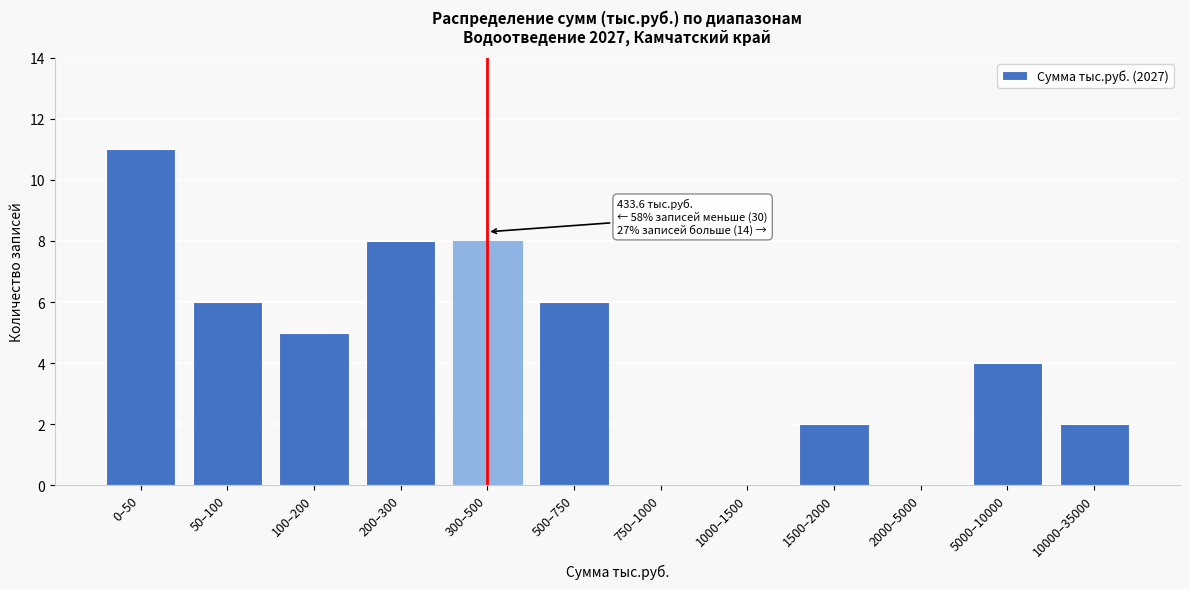

Reading right to left, extract all data points from this chart.

10000–35000=2	5000–10000=4	2000–5000=0	1500–2000=2	1000–1500=0	750–1000=0	500–750=6	300–500=8	200–300=8	100–200=5	50–100=6	0–50=11